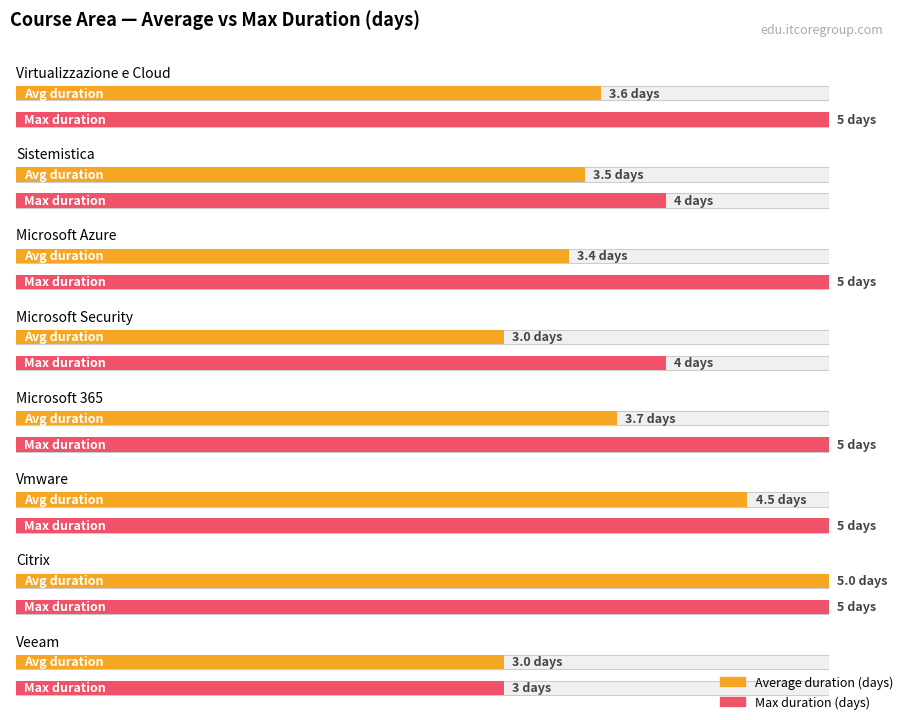

What is the label of the 3rd bar from the left?

Microsoft Azure